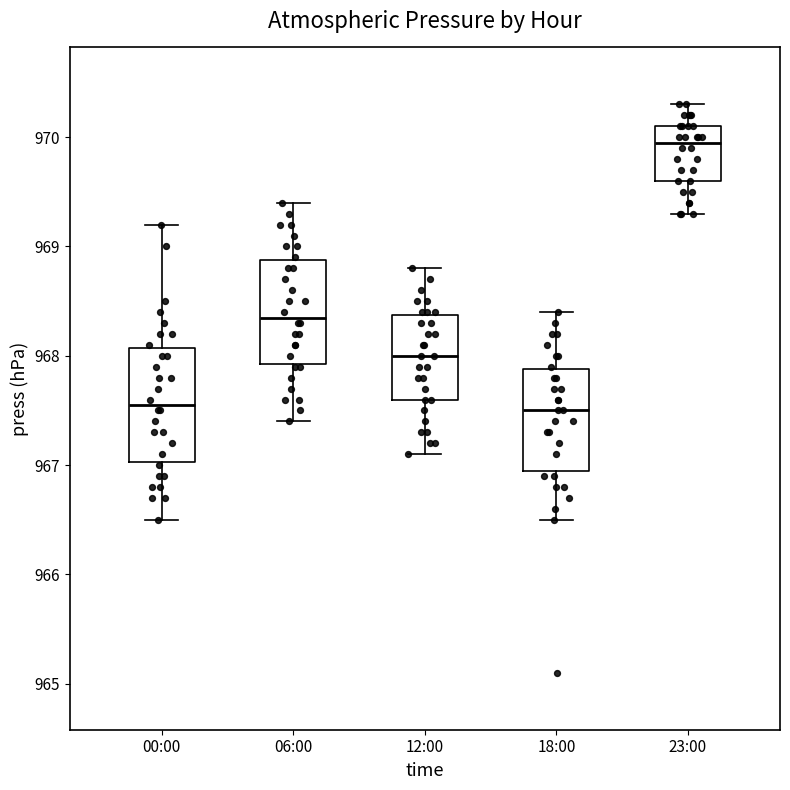

Which box is the tallest, from its lower edge to its upper edge?

00:00